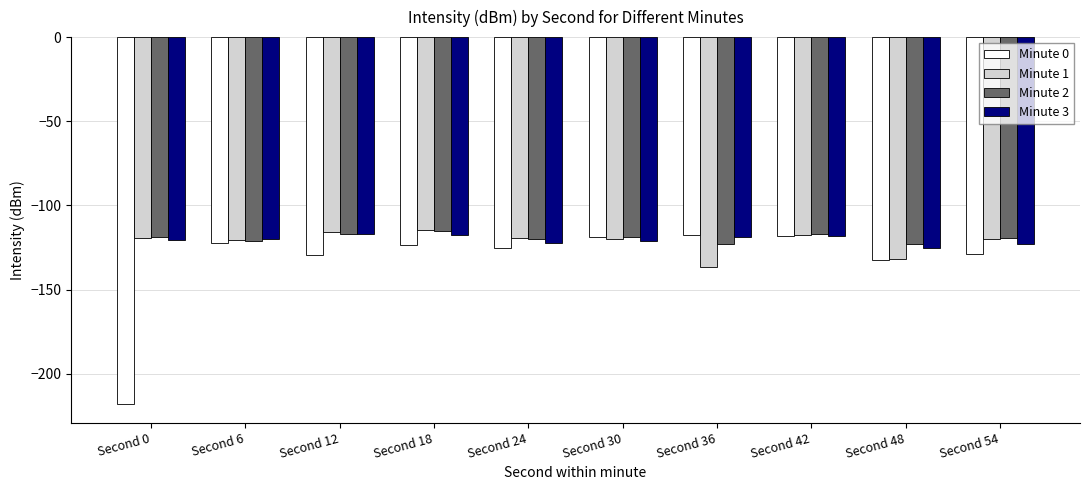

What is the difference between the Minute 3 values at Second 54 and Second 18?

5.6